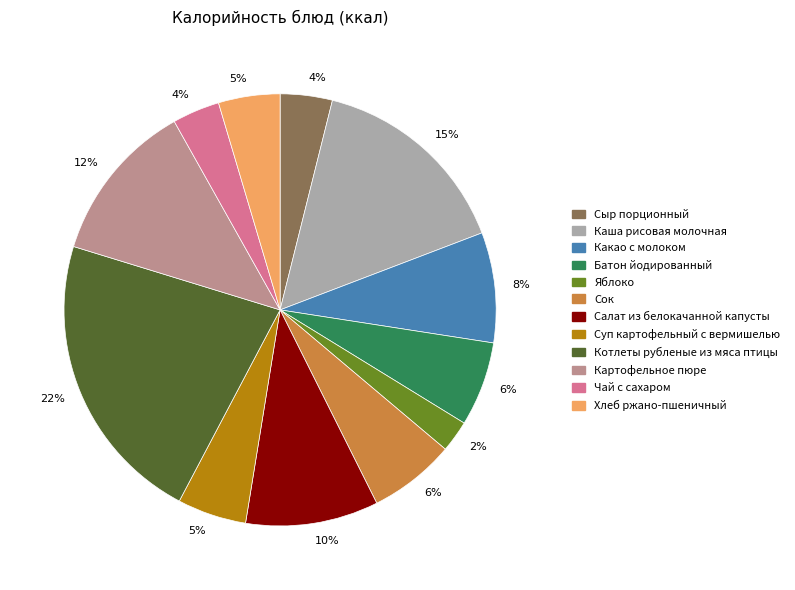

Is there any slice that represents more than half of the pie?

No